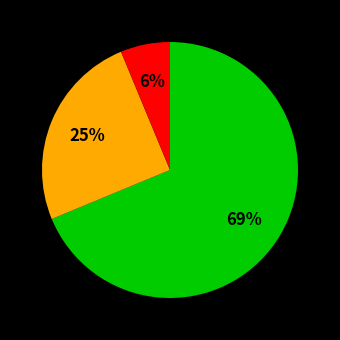

To the nearest percent, what is the average slice percentage?

33%